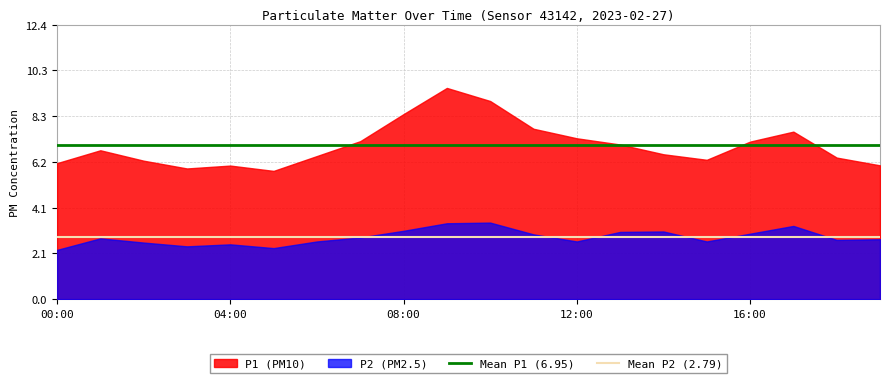

True or false: Mean P2 (2.79) and Mean P1 (6.95) intersect in this chart.

False